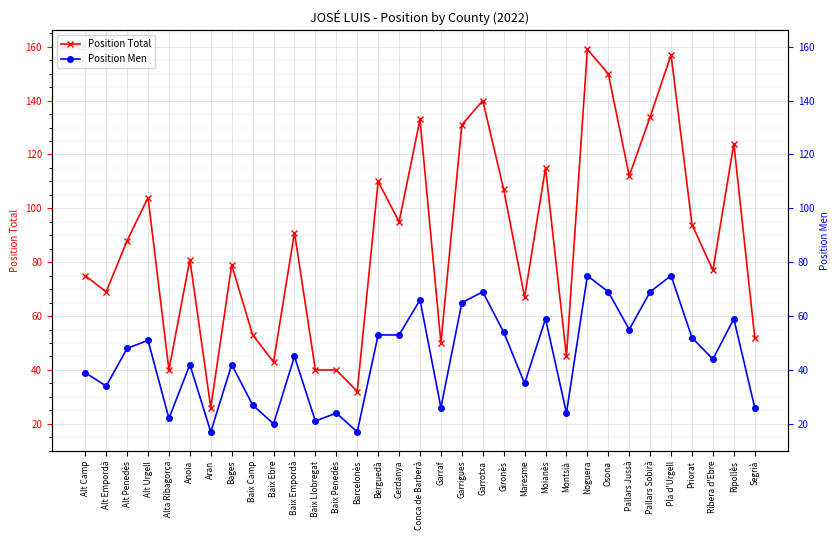

At how many categories does at least one series exceed 70?

21